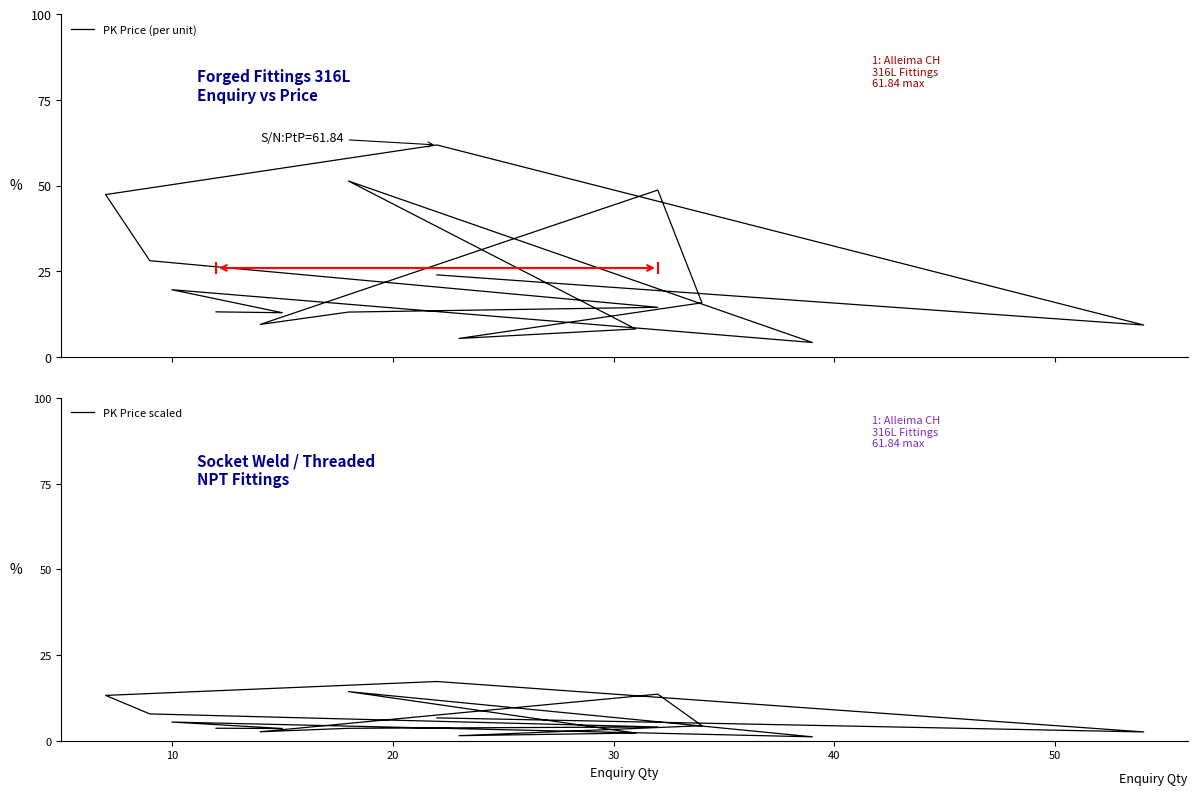

The PK Price scaled series shows 2.3 at 50. True or false?

True